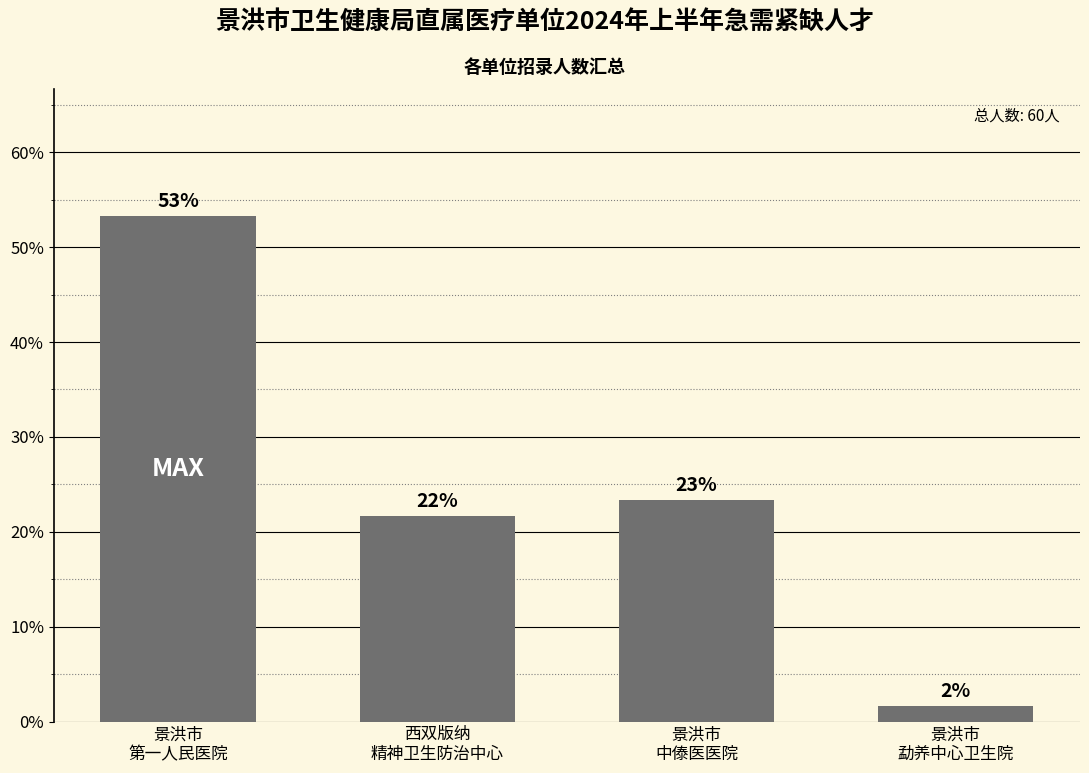

Is it true that the value at 景洪市
中傣医医院 is 14.9?

False